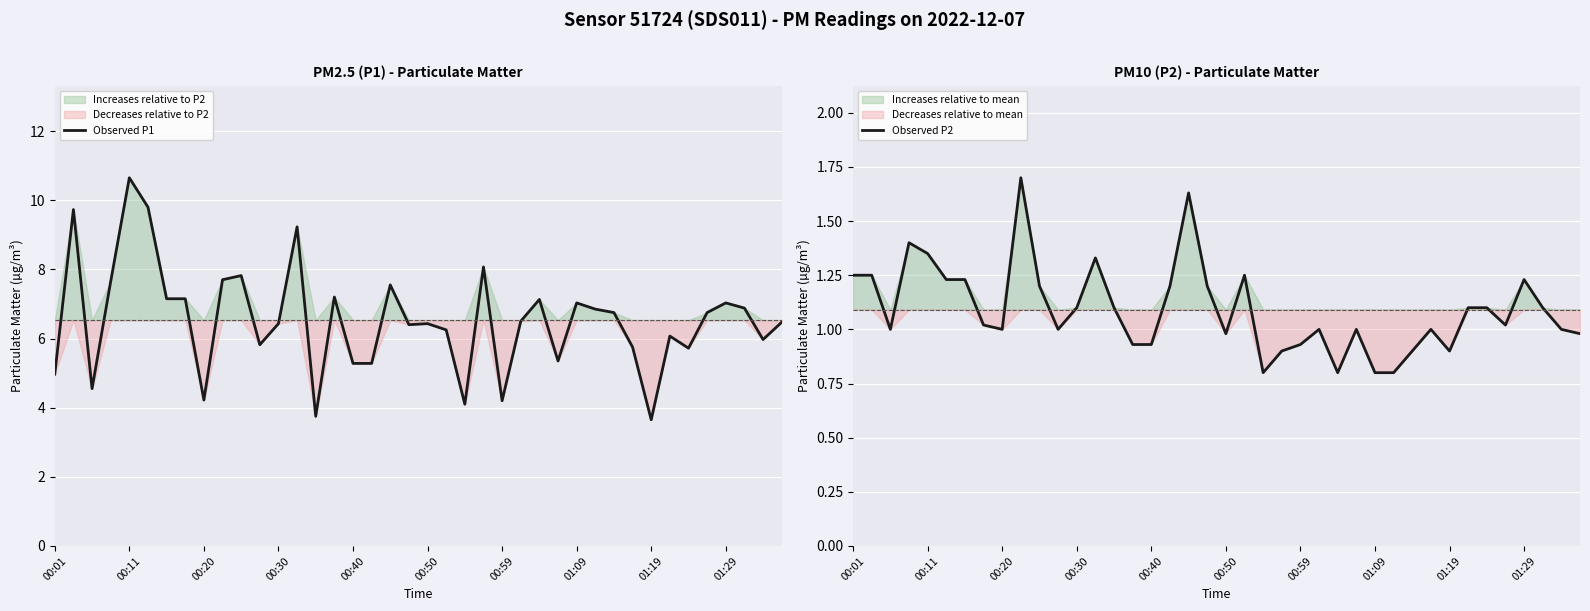

Which category has the highest value in the Observed P1 series?

00:11